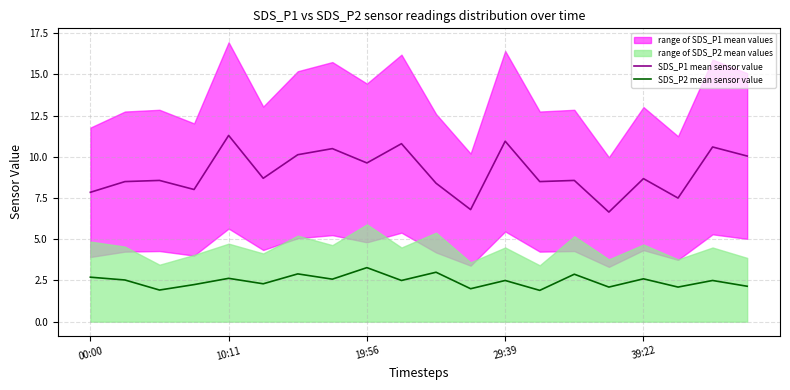

True or false: SDS_P2 mean sensor value and SDS_P1 mean sensor value intersect in this chart.

False